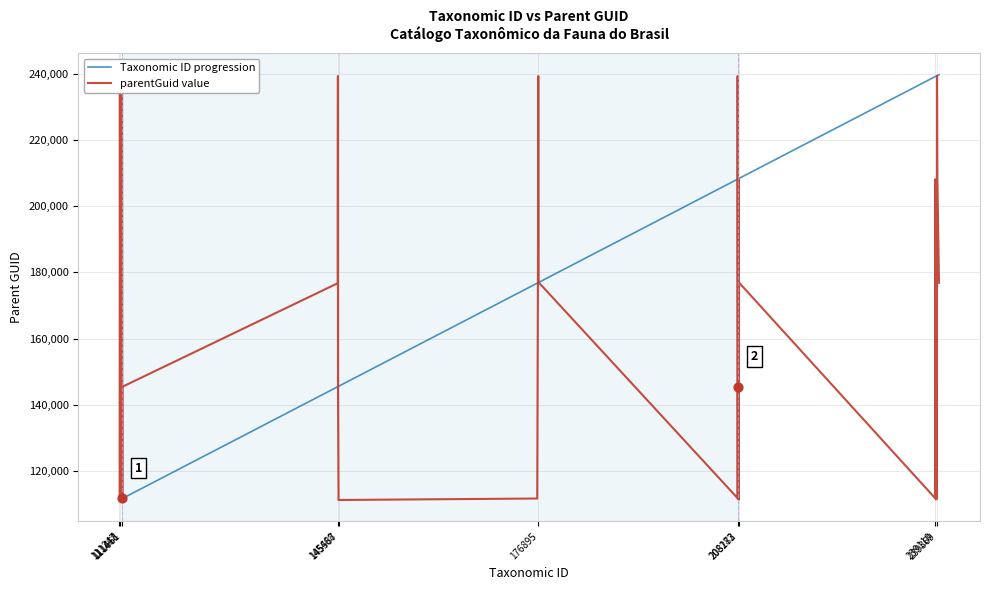

Which series has the largest total across all categories?

Taxonomic ID progression